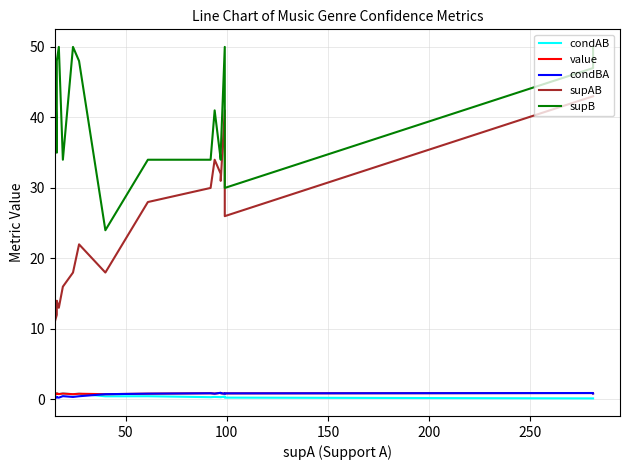

The value of condAB at 7 is 0.4. True or false?

False